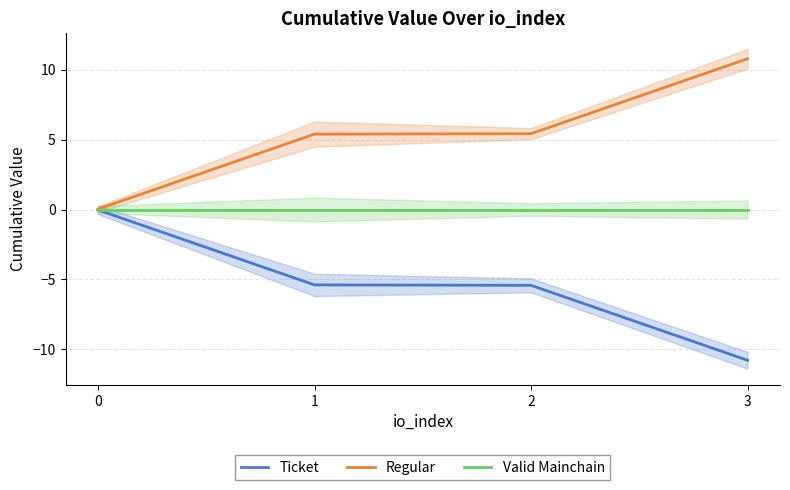

At 2, list the series in order from largest to smallest.

Regular, Valid Mainchain, Ticket